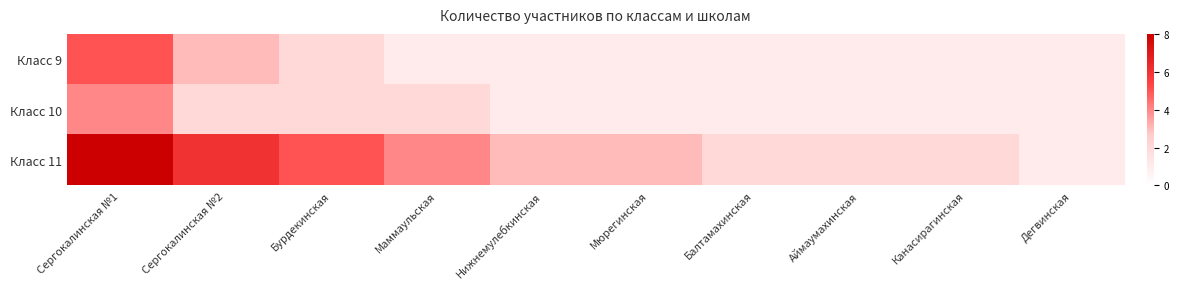

What is the difference between the highest and lowest values at Бурдекинская?

3